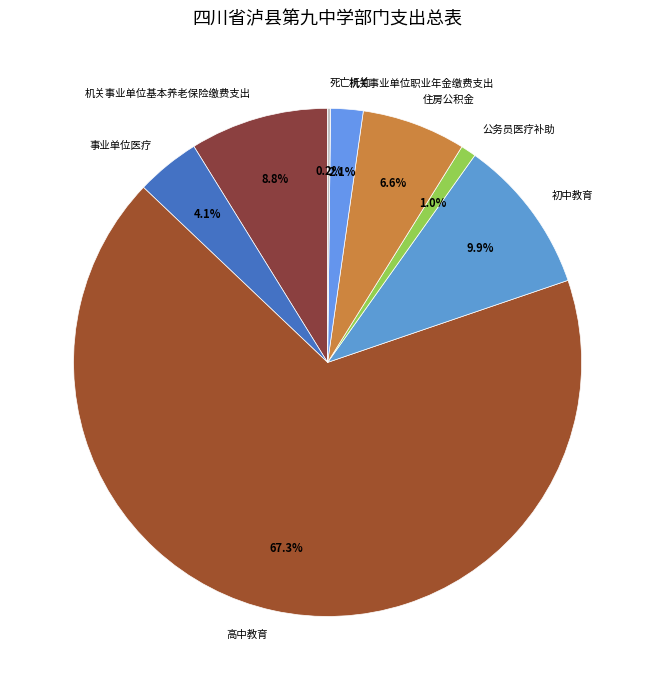

To the nearest percent, what is the difference between the largest and smallest slice percentages?

67%